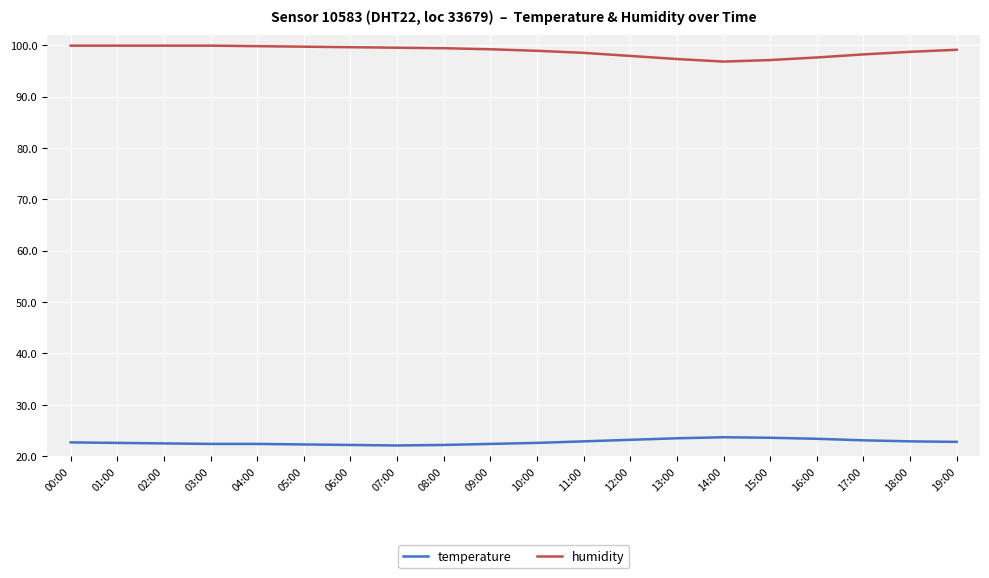

Which series has the widest spread of values?

humidity